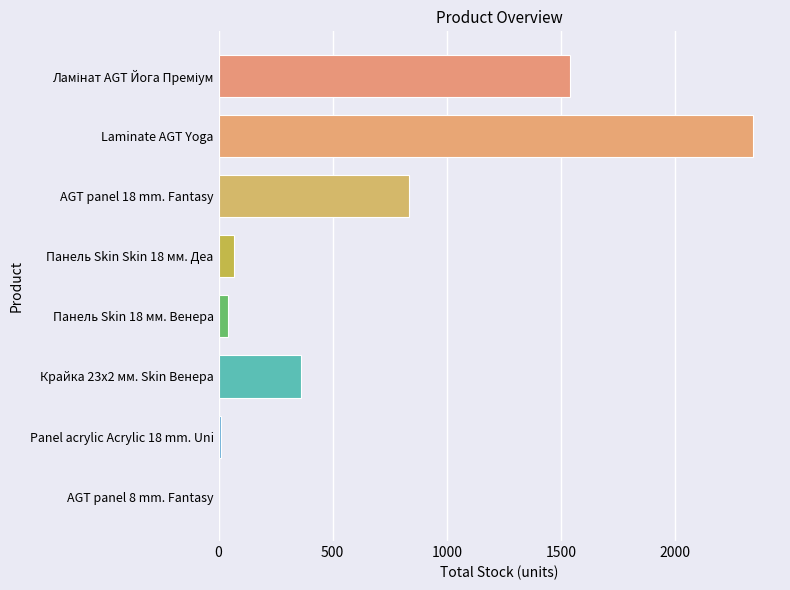

What is the ratio of the value at AGT panel 18 mm. Fantasy to the value at Панель Skin Skin 18 мм. Деа?

12.1